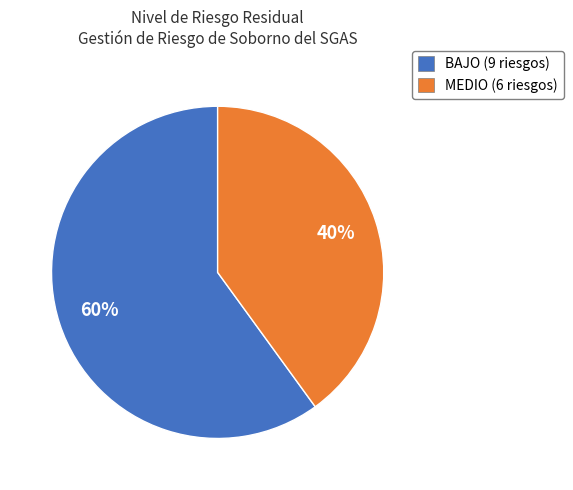

To the nearest percent, what percentage of the pie is MEDIO?

40%